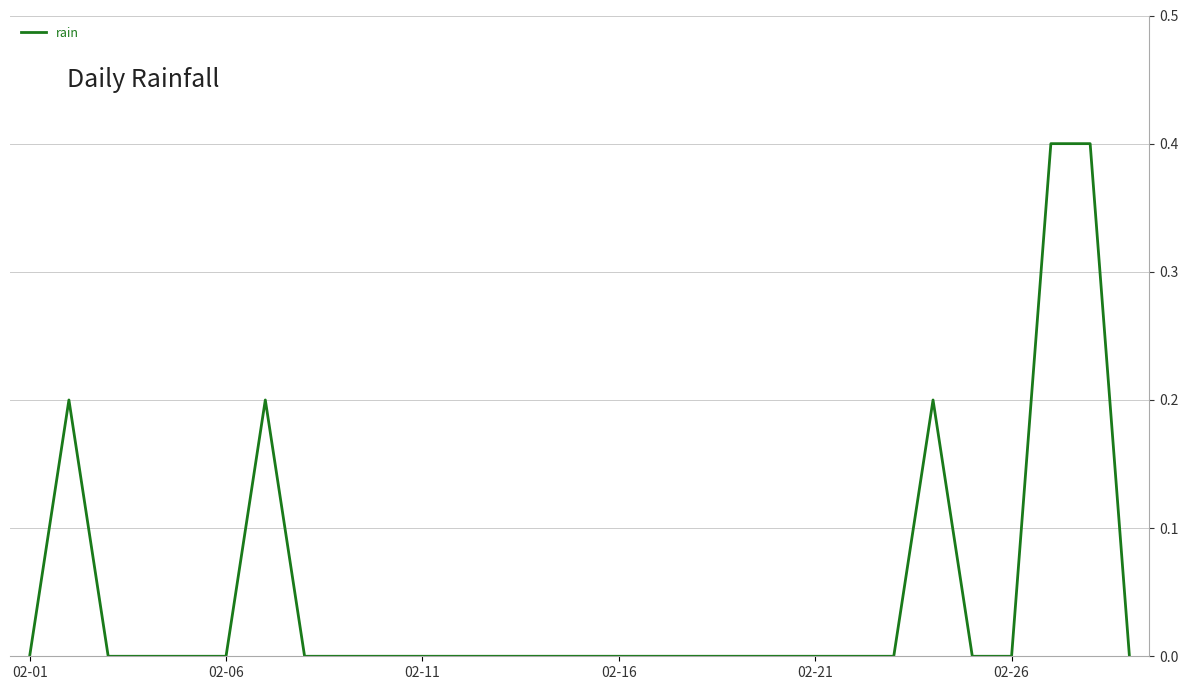

Is this an area chart (filled region under the line)?

No